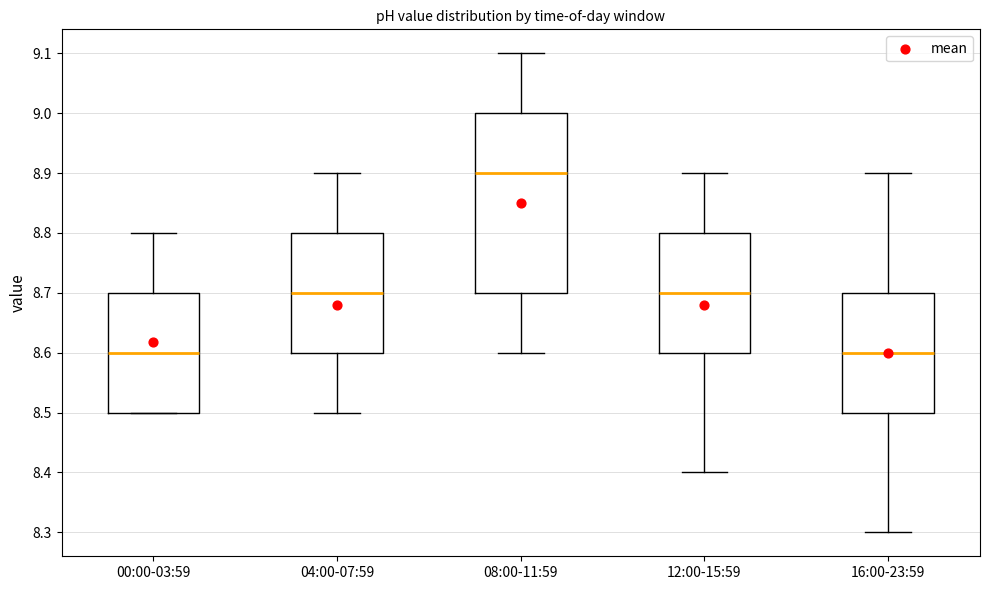

Reading left to right, read every box against the y-axis: the position of its median line, the range the box covers, and the ends of its whiskers. The values are not printed on the chart, so give them approximately, as read against the axis.

00:00-03:59: median 8.6, box 8.5 to 8.7, whiskers 8.5 to 8.8
04:00-07:59: median 8.7, box 8.6 to 8.8, whiskers 8.5 to 8.9
08:00-11:59: median 8.9, box 8.7 to 9.0, whiskers 8.6 to 9.1
12:00-15:59: median 8.7, box 8.6 to 8.8, whiskers 8.4 to 8.9
16:00-23:59: median 8.6, box 8.5 to 8.7, whiskers 8.3 to 8.9